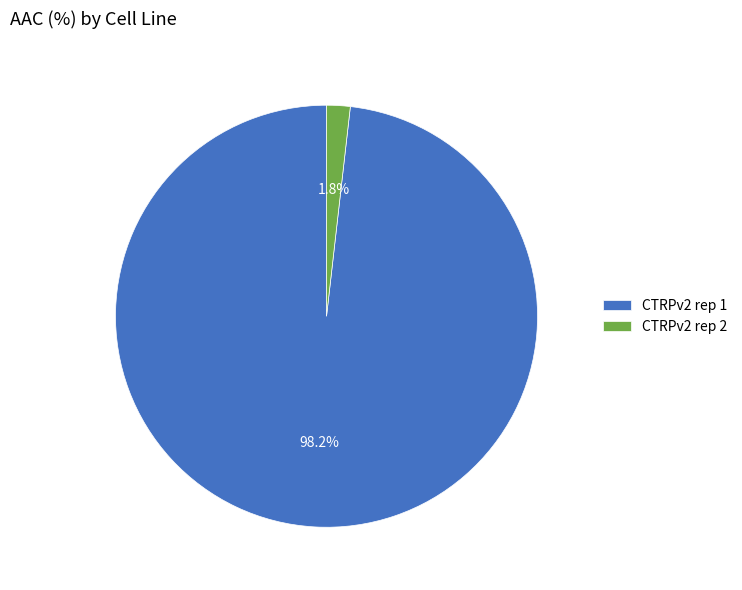

Rank the categories by value from highest to lowest.

CTRPv2 rep 1, CTRPv2 rep 2